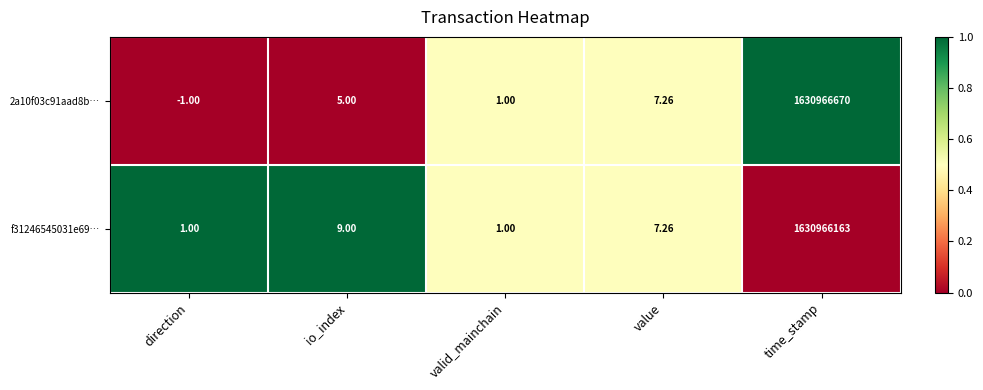

List the series in order of their overall mean, highest first.

2a10f03c91aad8b…, f31246545031e69…